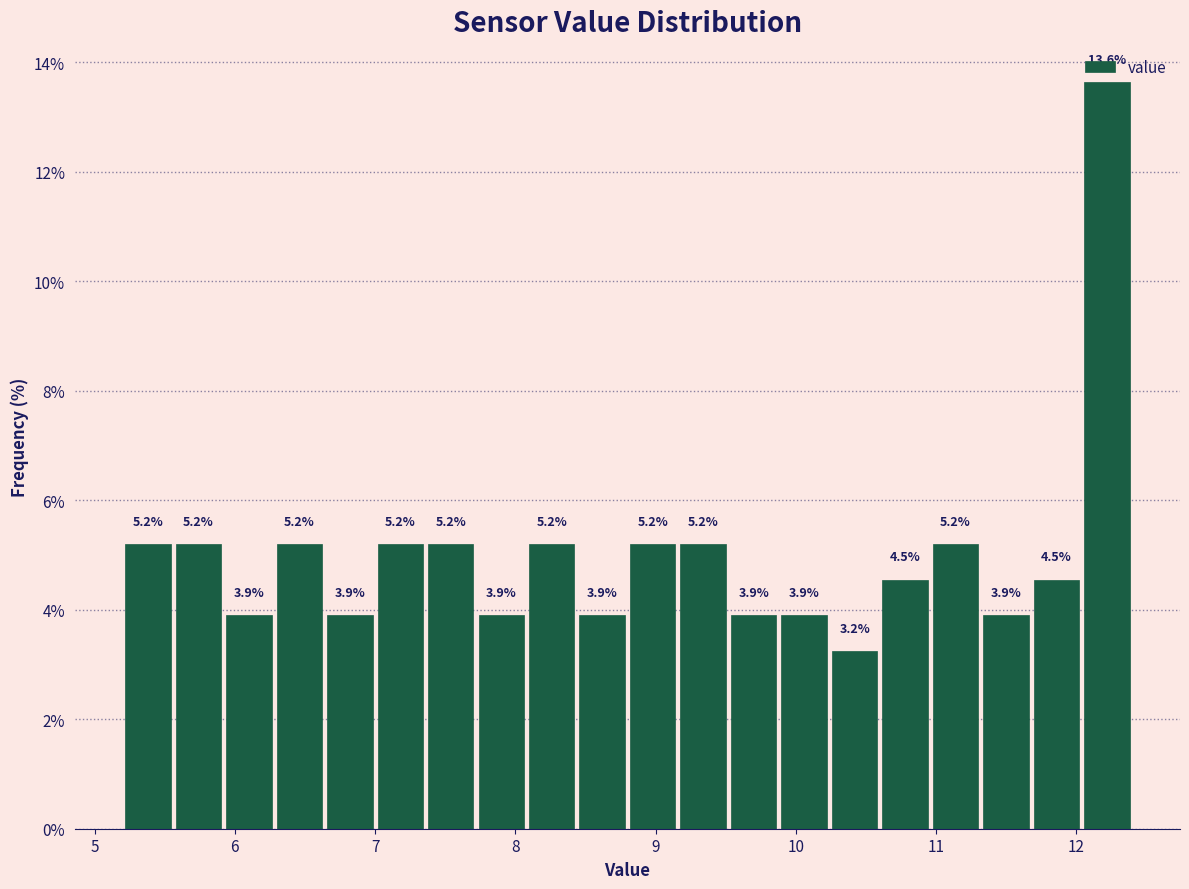

Around what value on the x-axis is the tallest bar? Give the approximate position of its centre, as read against the axis.

12.2